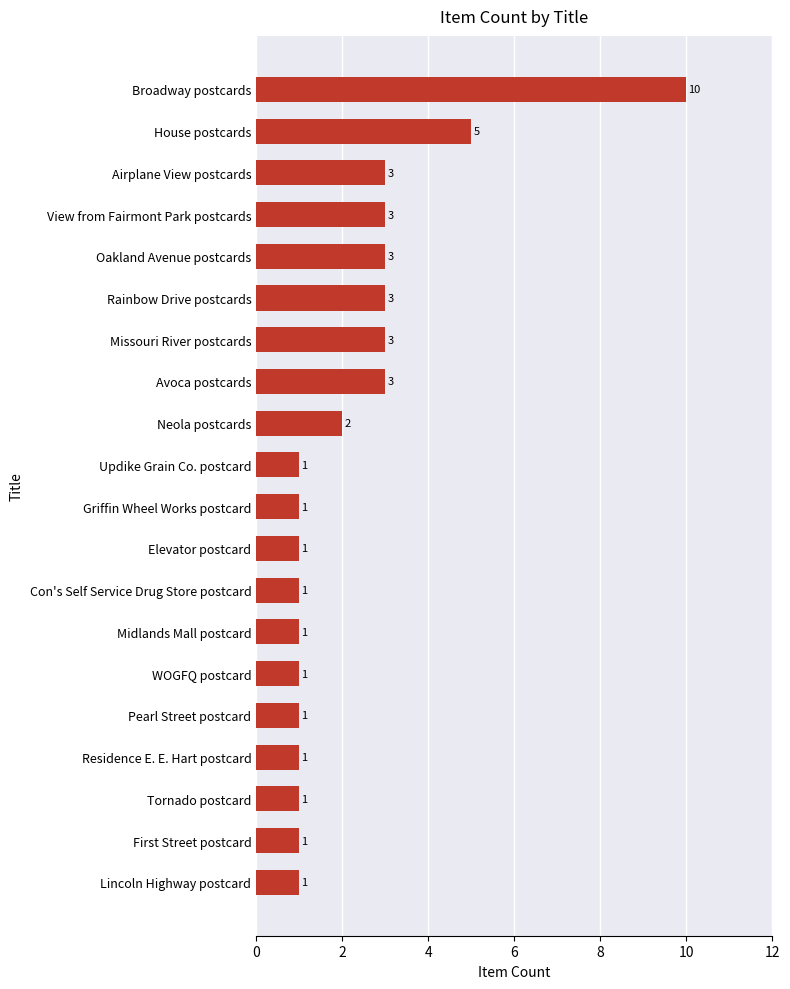

Is it true that the value at Con's Self Service Drug Store postcard is 1?

True